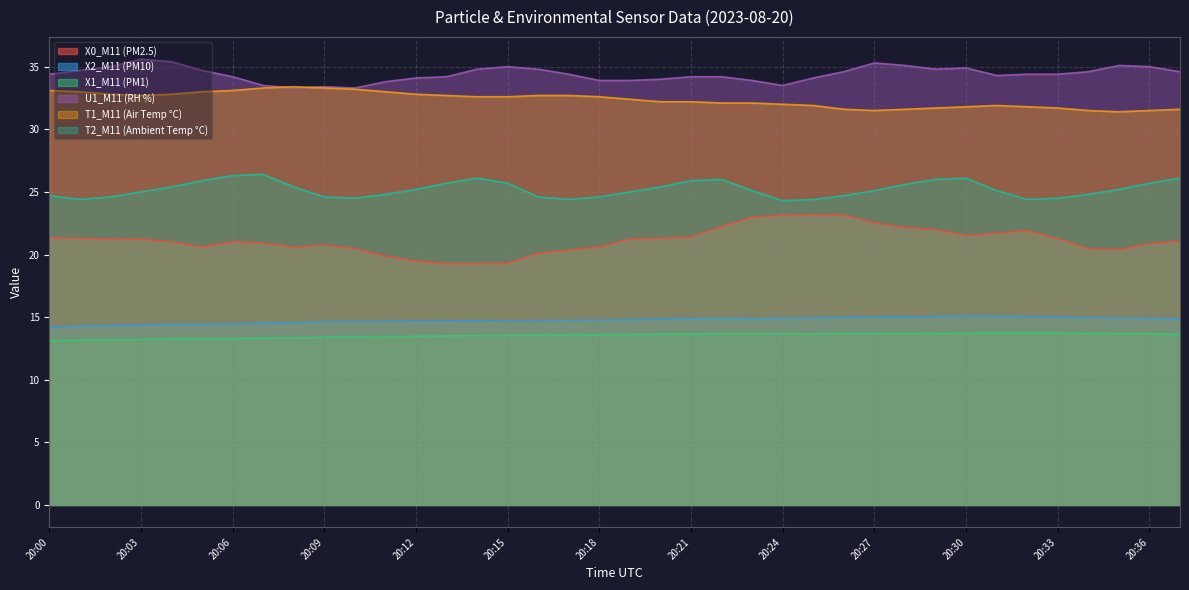

Where is the first local minimum for T1_M11 (Air Temp °C)?

20:03